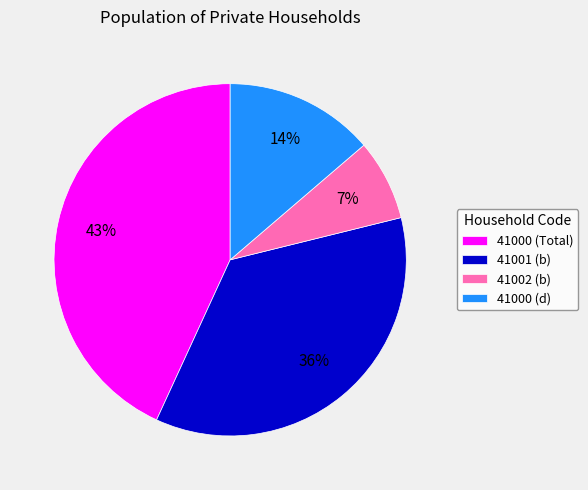

To the nearest percent, what is the combined percentage of 41002 (b) and 41000 (d)?

21%